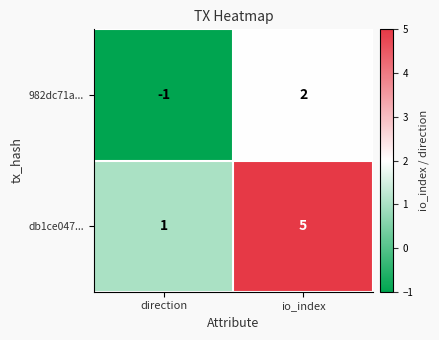

List the series in order of their peak value, highest first.

db1ce047..., 982dc71a...